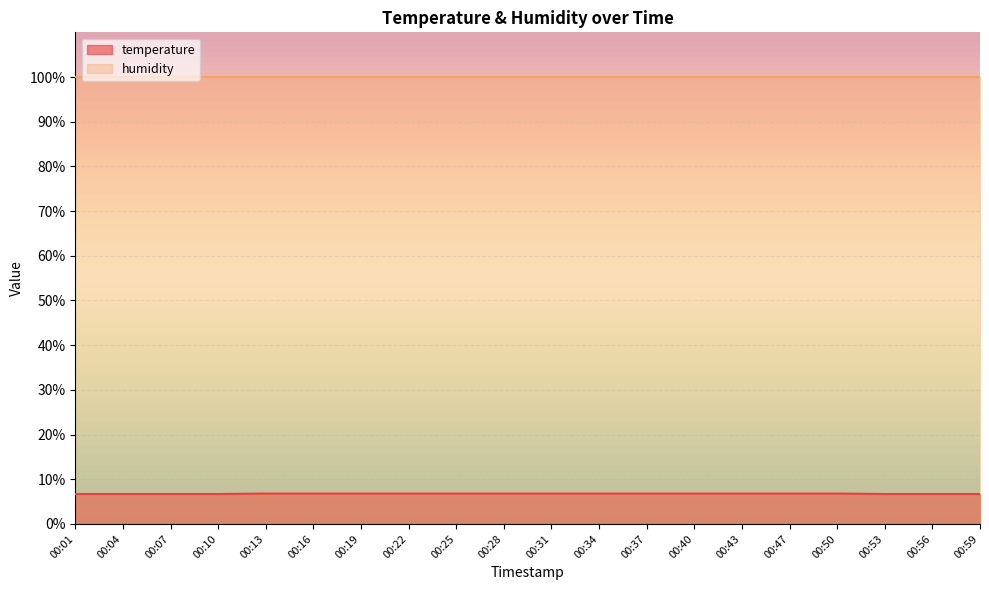

What is the average value?

6.8